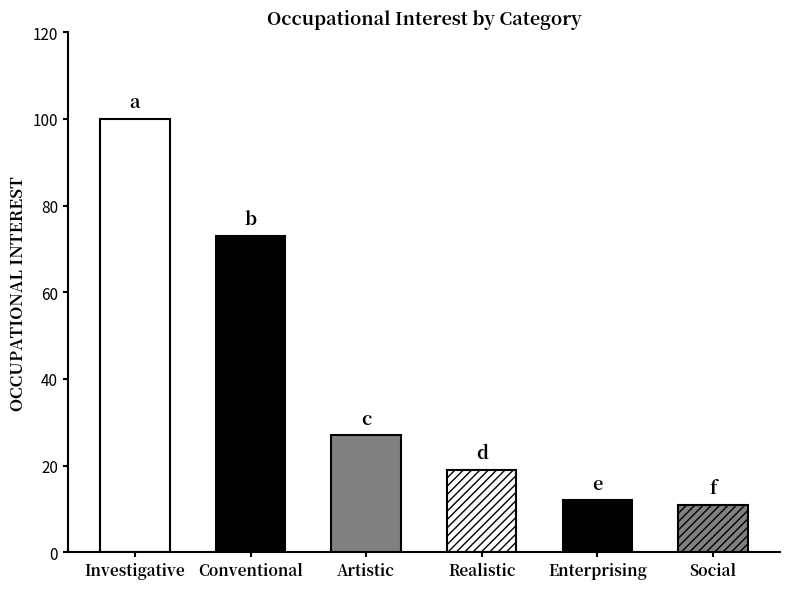

Are the bars grouped side by side (vs. stacked)?

No